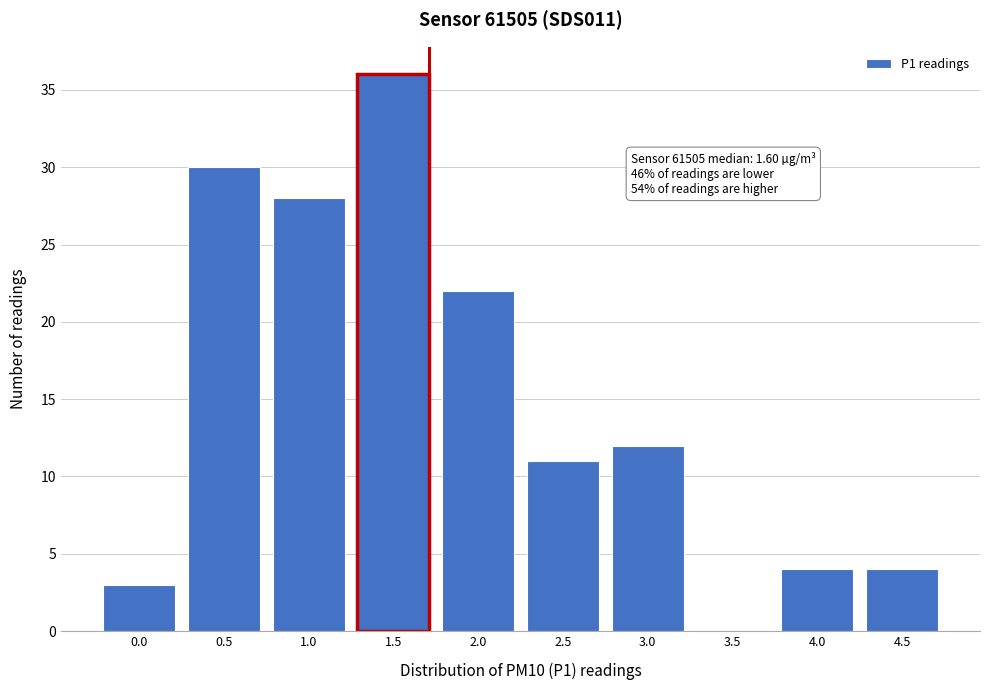

Reading left to right, extract all data points from this chart.

0.0=3	0.5=30	1.0=28	1.5=36	2.0=22	2.5=11	3.0=12	3.5=0	4.0=4	4.5=4